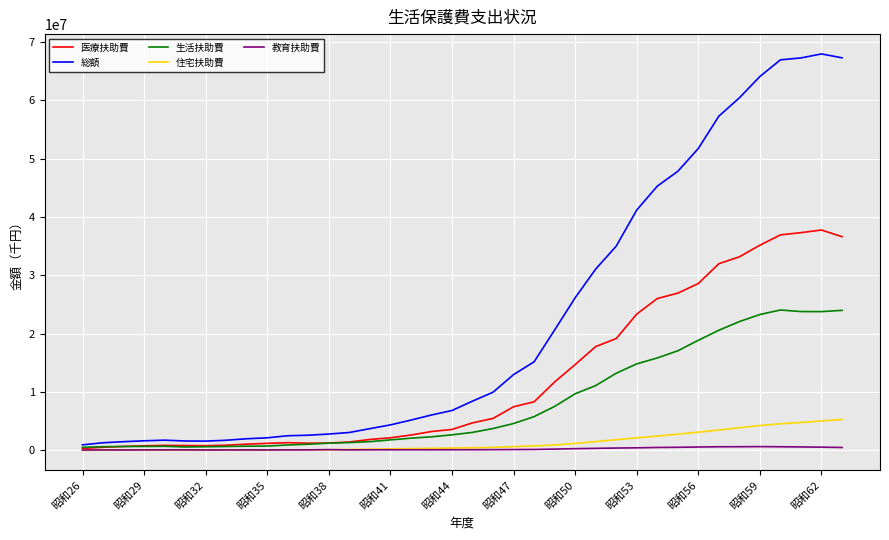

How many lines are shown in the chart?

5